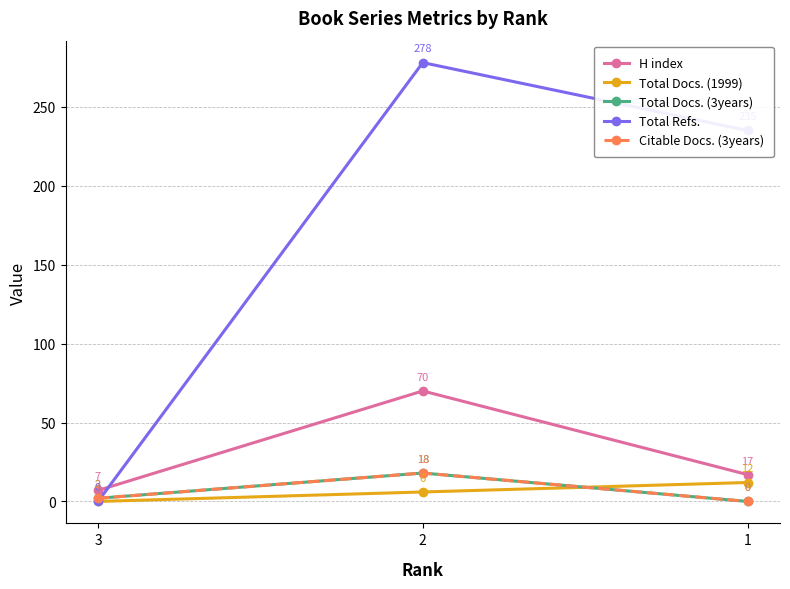

Does the chart have visible grid lines?

Yes